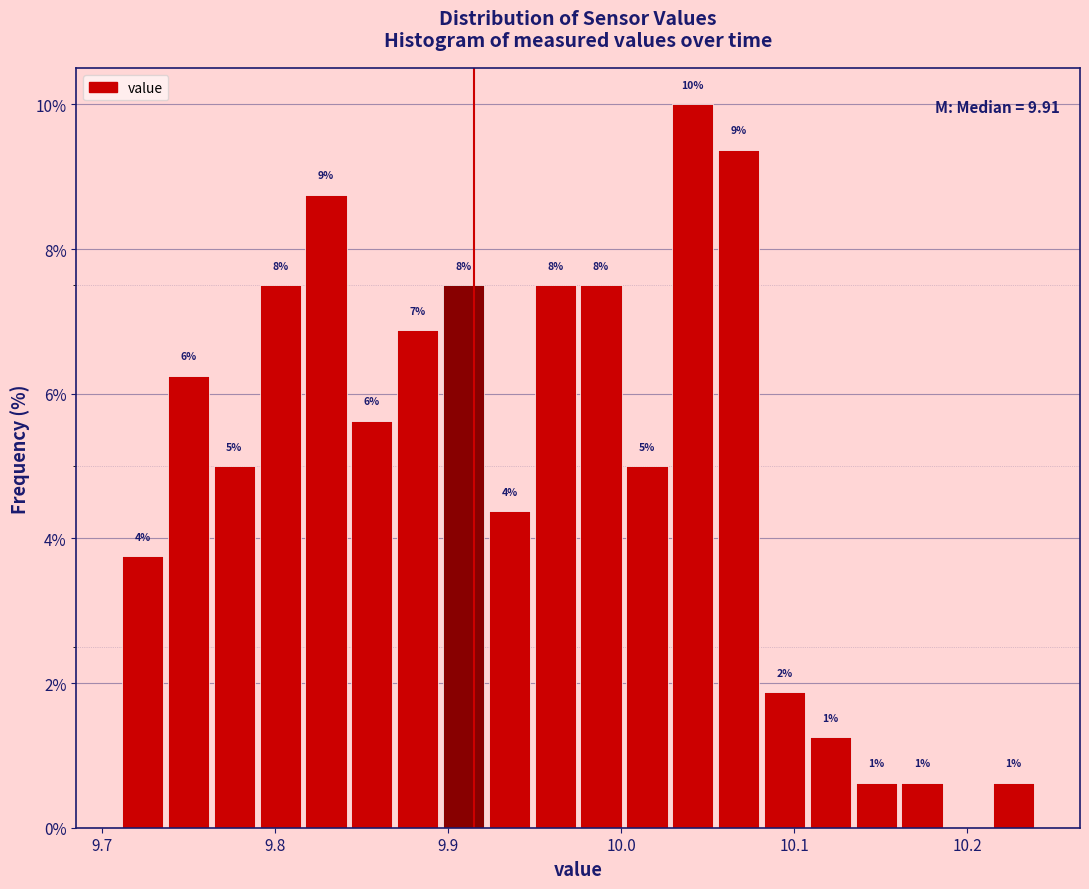

Around what value on the x-axis is the tallest bar? Give the approximate position of its centre, as read against the axis.

10.04